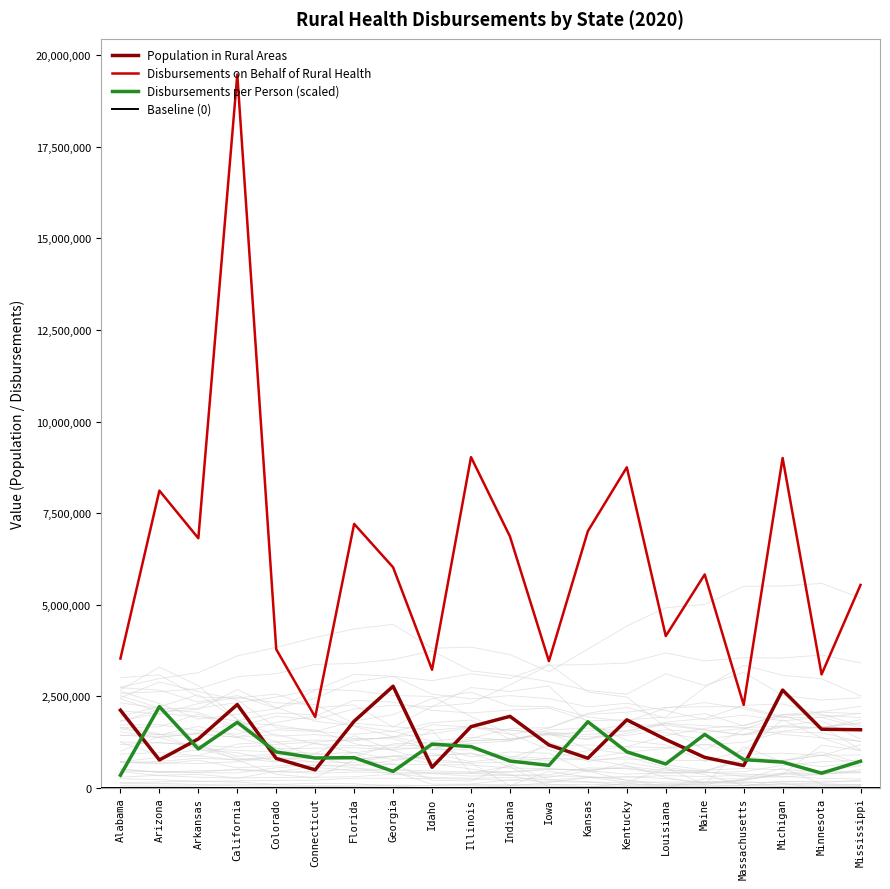

True or false: Disbursements on Behalf of Rural Health and Population in Rural Areas cross at least once.

False